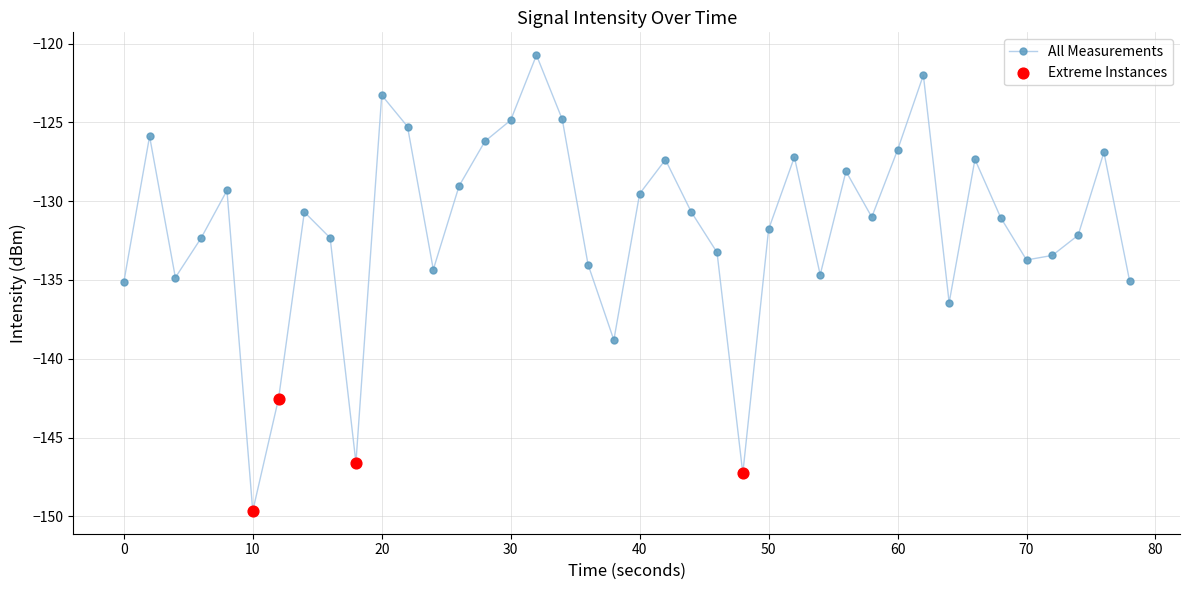

What is the minimum value shown in the chart?

-149.7